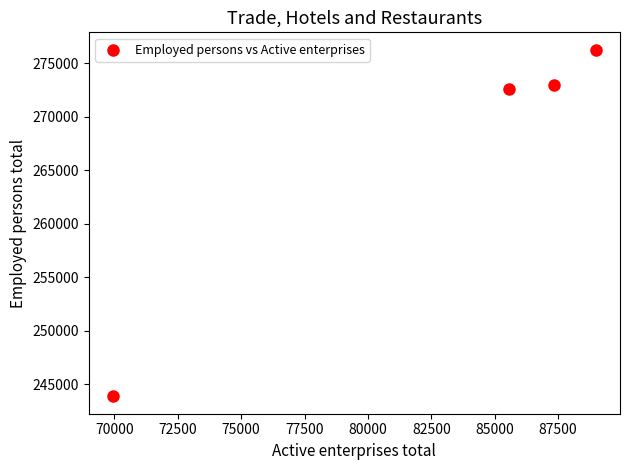

What is the average X value?

82966.8